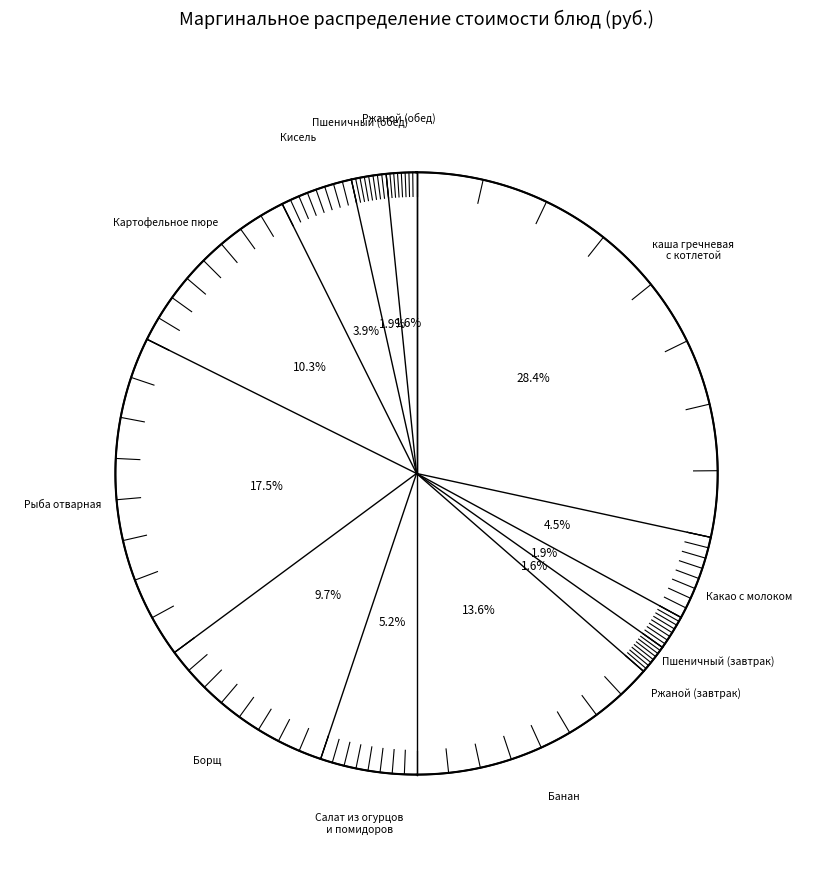

What is the largest slice in the pie chart?

каша гречневая
с котлетой